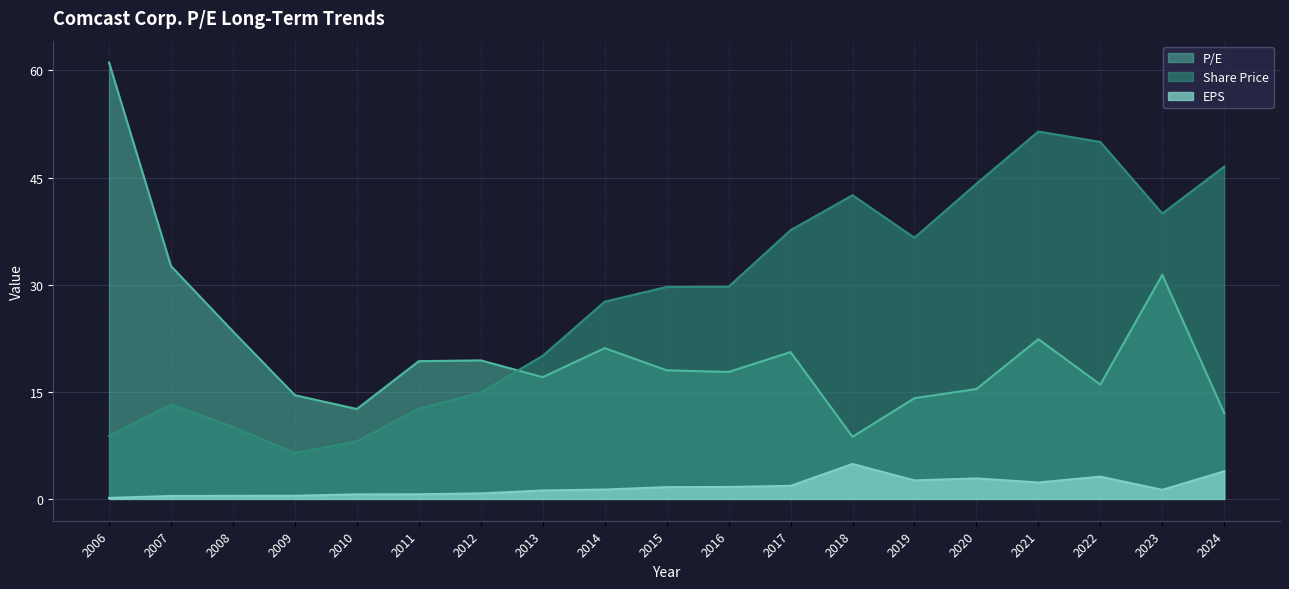

Rank the categories by Share Price value from highest to lowest.

2021, 2022, 2024, 2020, 2018, 2023, 2017, 2019, 2016, 2015, 2014, 2013, 2012, 2007, 2011, 2008, 2006, 2010, 2009